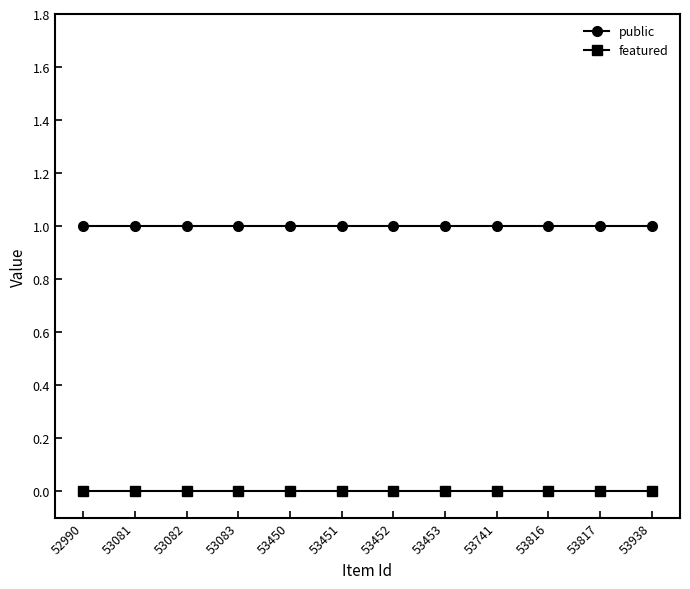

Reading left to right, what are all the values shown in this chart?

public: 1	1	1	1	1	1	1	1	1	1	1	1
featured: 0	0	0	0	0	0	0	0	0	0	0	0